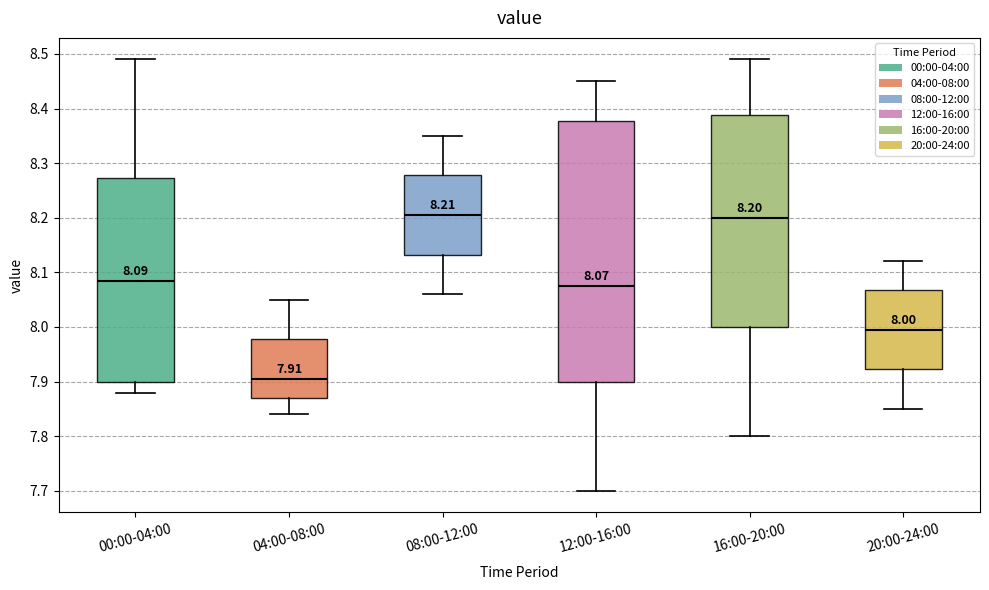

Comparing the boxes themselves (not the whiskers), which one is the tallest?

12:00-16:00